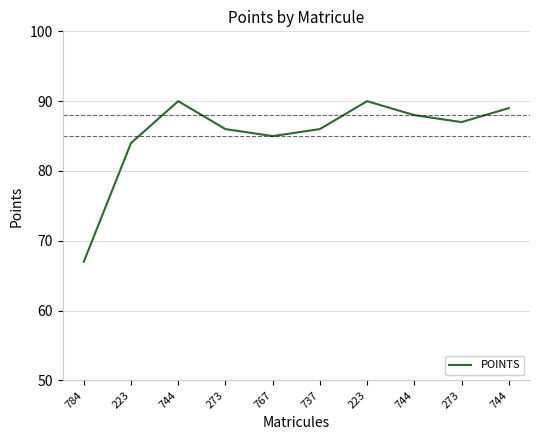

Is this an area chart (filled region under the line)?

No